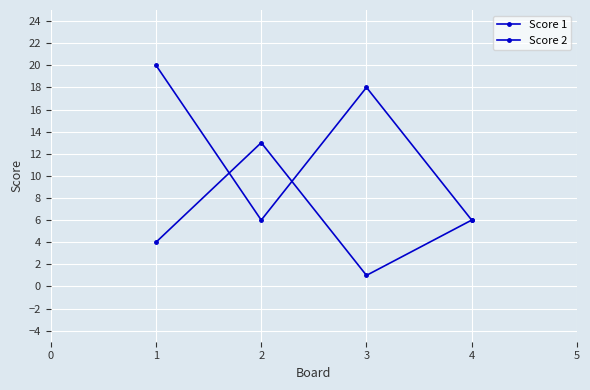

Rank the series by their average value, from lowest to highest.

Score 2, Score 1